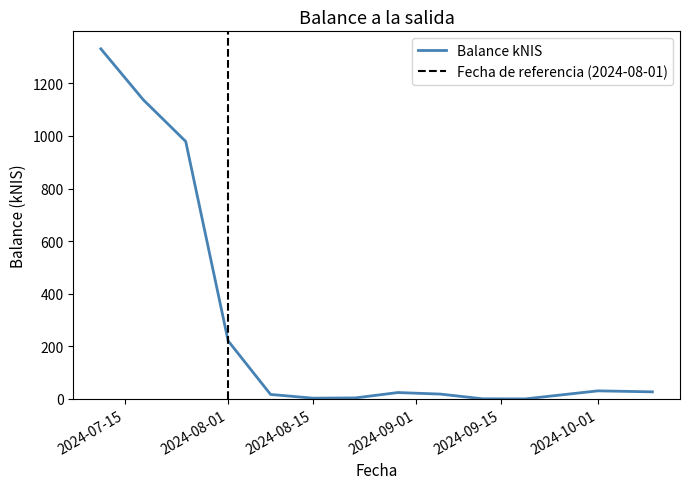

Where is the first local maximum?

2024-08-29